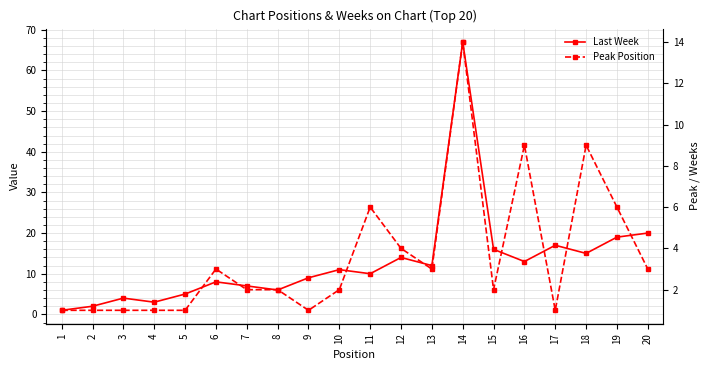

What is the value of the Last Week point at the 14th from the left?

67